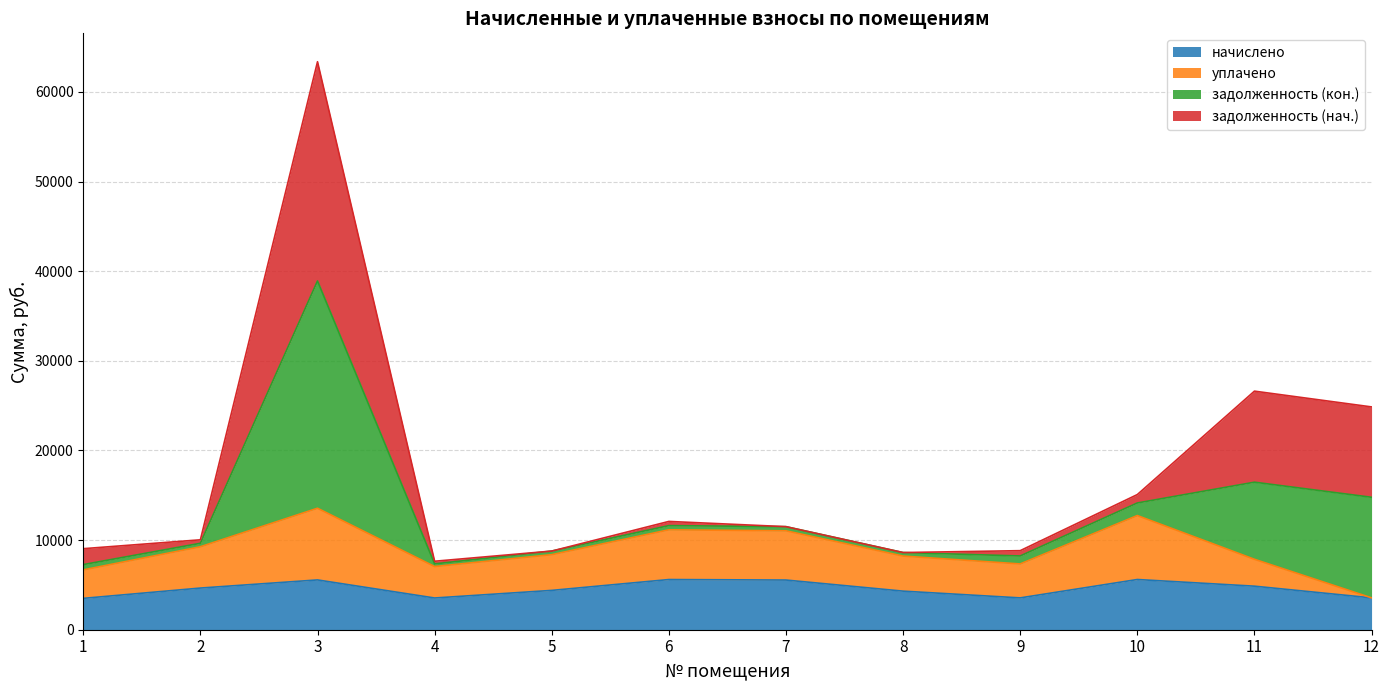

What is the minimum value for начислено?

3498.8